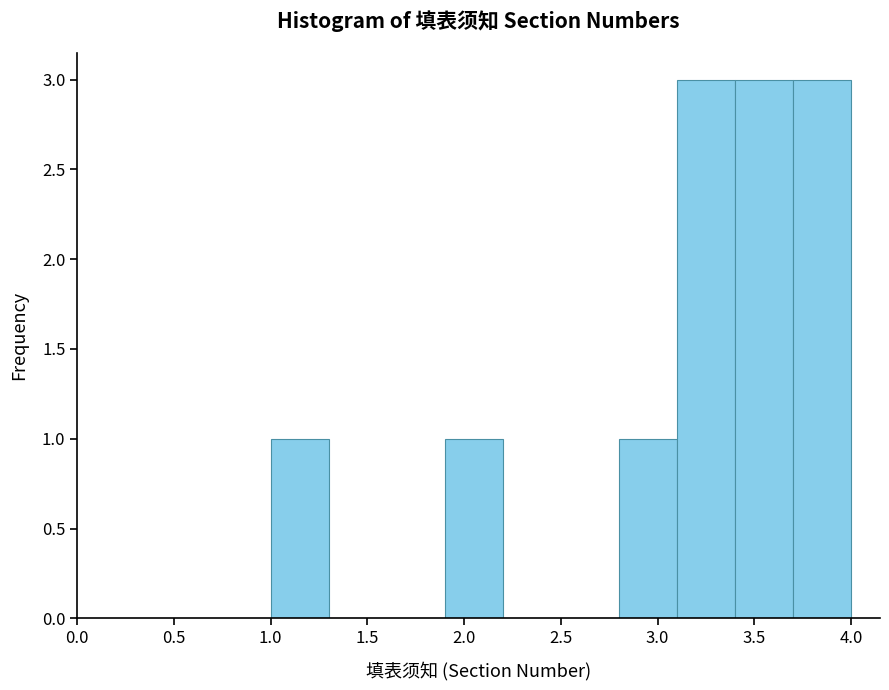

How tall is the bar that spans 1.0 to 1.3 on the x-axis? The values are not printed on the chart, so give them approximately, as read against the axis.

1